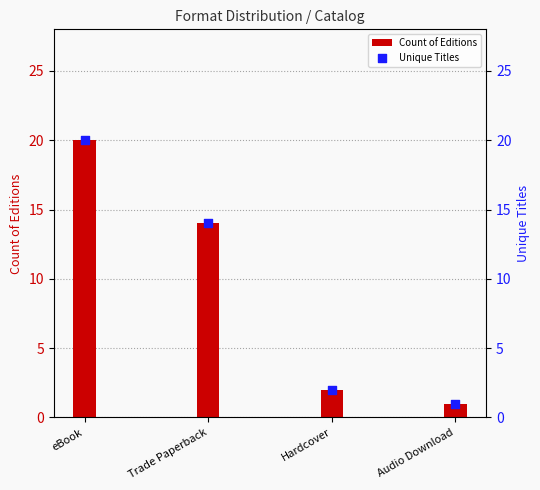

Which series reaches the minimum Y coordinate?

Count of Editions